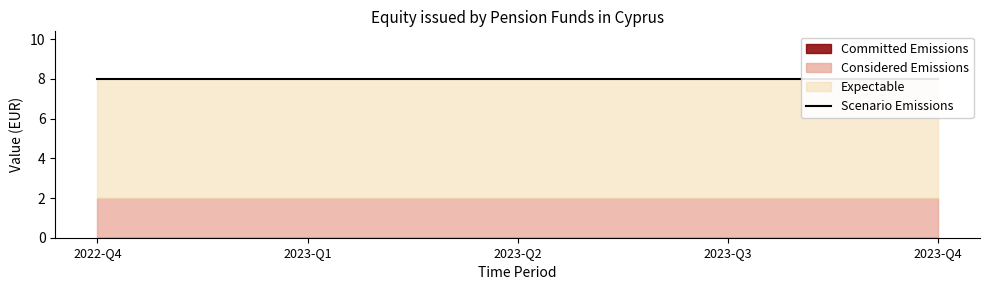

True or false: OBS_VALUE and DECIMALS intersect in this chart.

False